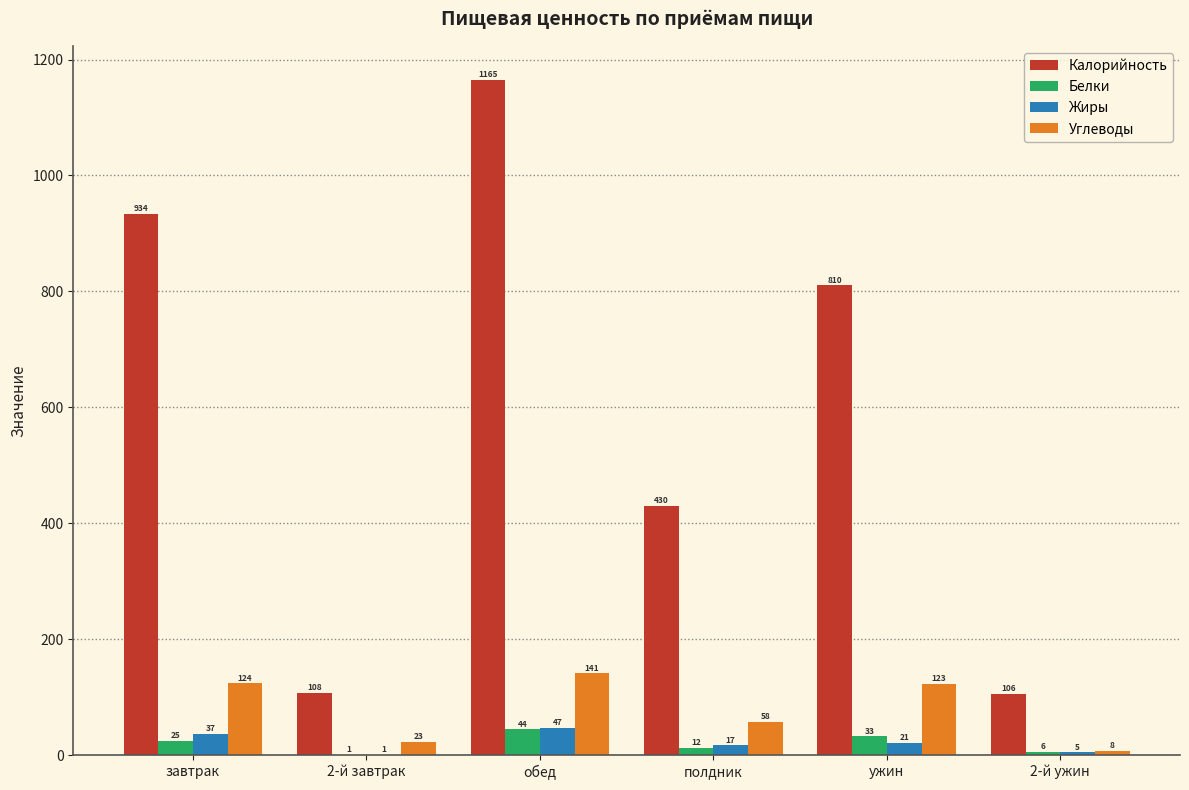

What are all the series names shown in the legend?

Калорийность, Белки, Жиры, Углеводы